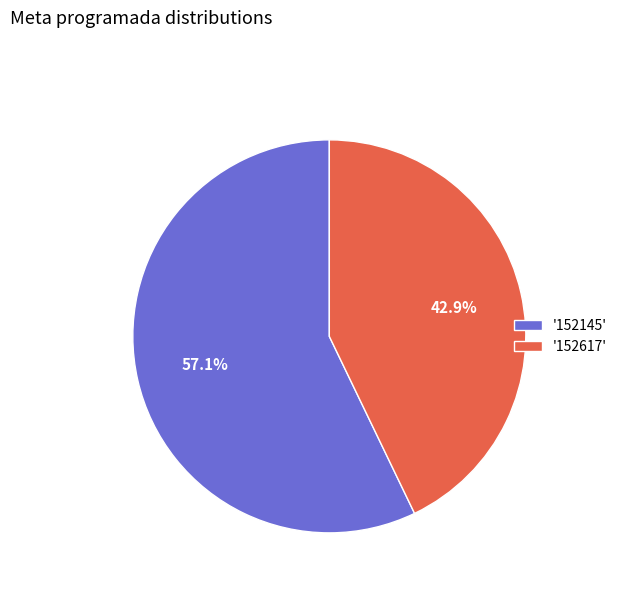

What is the total percentage of '152617' and '152145'?

100.0%